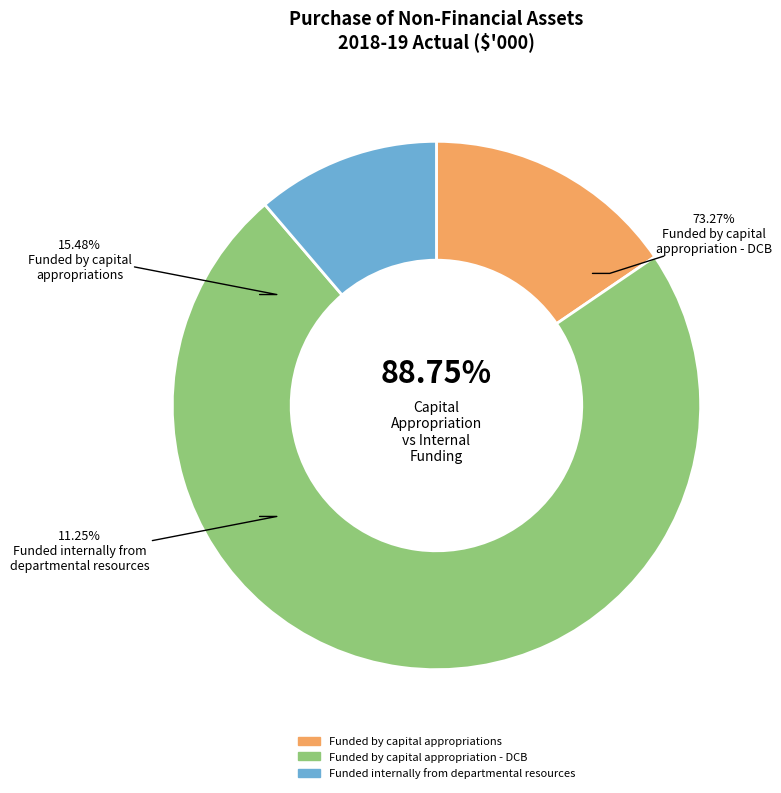

Does Funded by capital
appropriation - DCB represent more than half of the total?

Yes